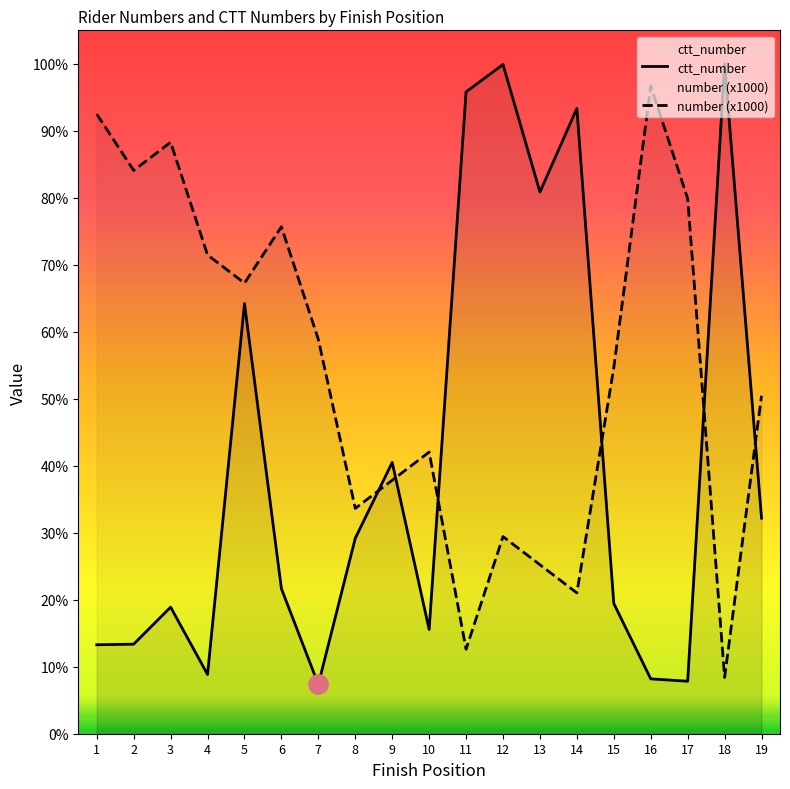

Reading right to left, transcribe all the data shown in this chart.

ctt_number: 19=7653	18=23785	17=1863	16=1948	15=4622	14=22202	13=19233	12=23762	11=22790	10=3700	9=9633	8=6941	7=1749	6=5150	5=15273	4=2105	3=4494	2=3180	1=3158
number (x1000): 19=12000	18=2000	17=19000	16=23000	15=13000	14=5000	13=6000	12=7000	11=3000	10=10000	9=9000	8=8000	7=14000	6=18000	5=16000	4=17000	3=21000	2=20000	1=22000